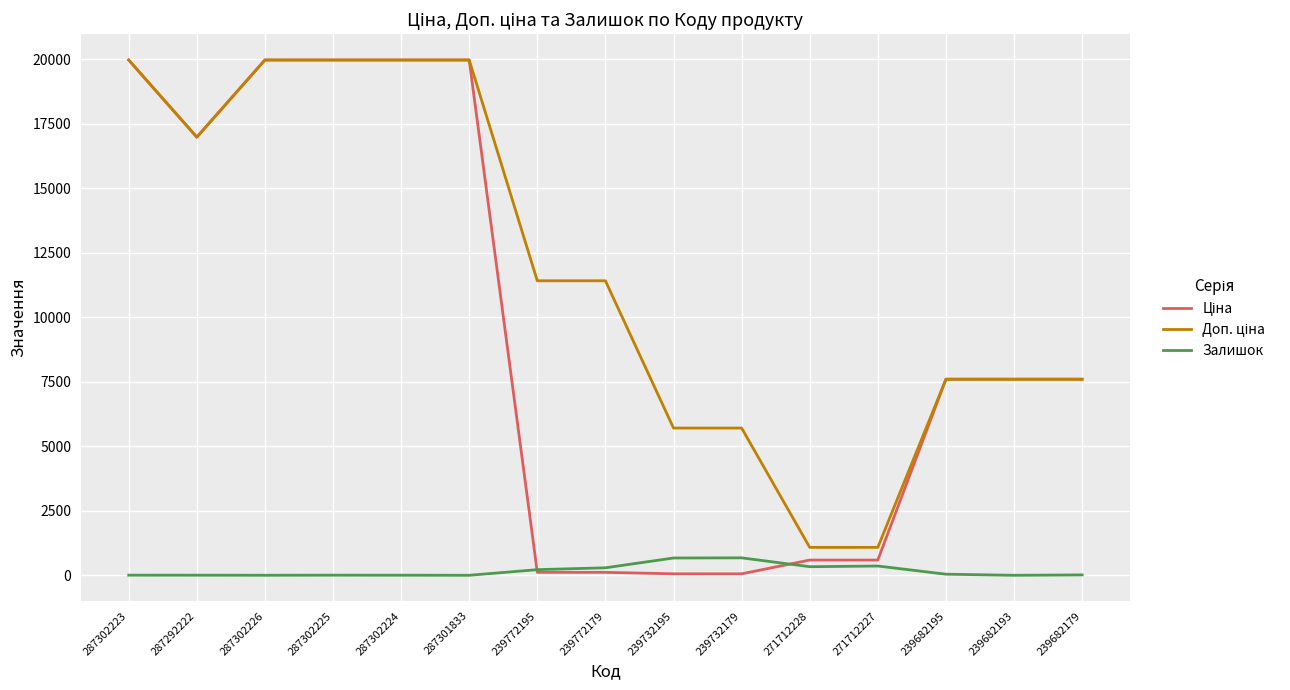

What is the spread (max minus min) of values at 287301833?

19964.2